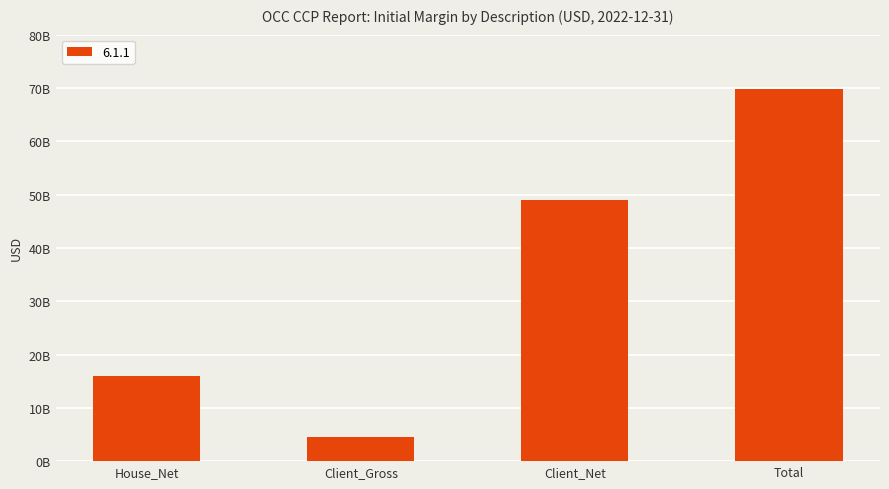

What is the label of the 1st bar from the right?

Total